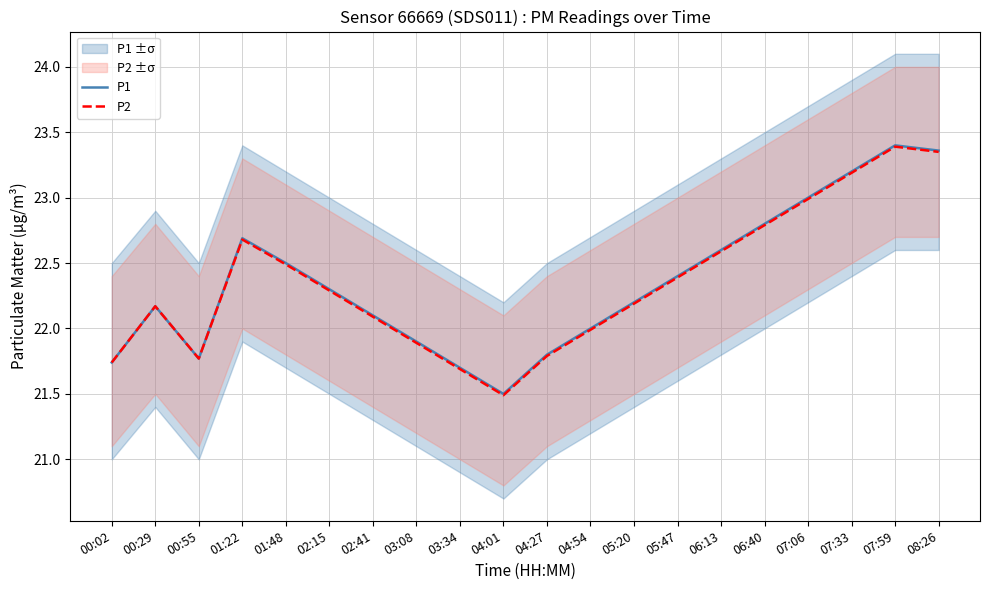

What is the value of the P1 point at the 20th from the left?

23.4